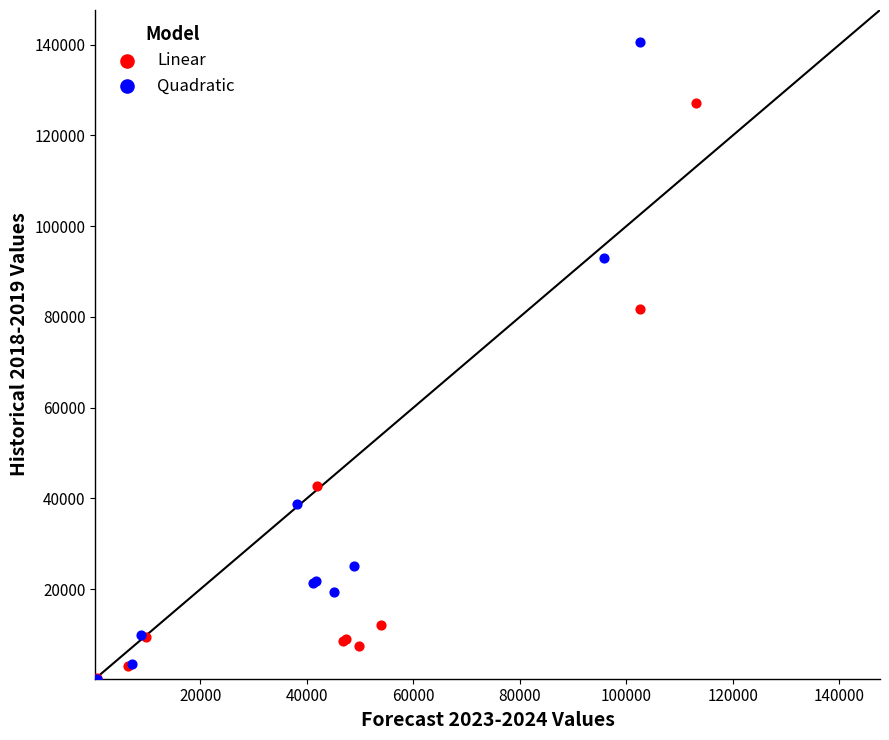

What are all the series names shown in the legend?

Linear, Quadratic